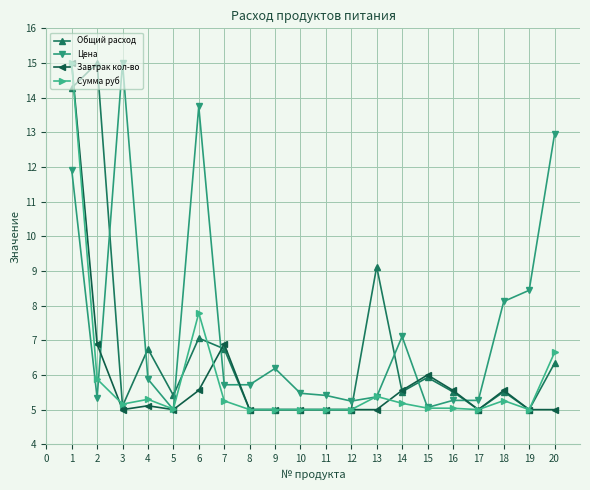

True or false: Сумма руб has more than 2 points higher than both neighbors.

True